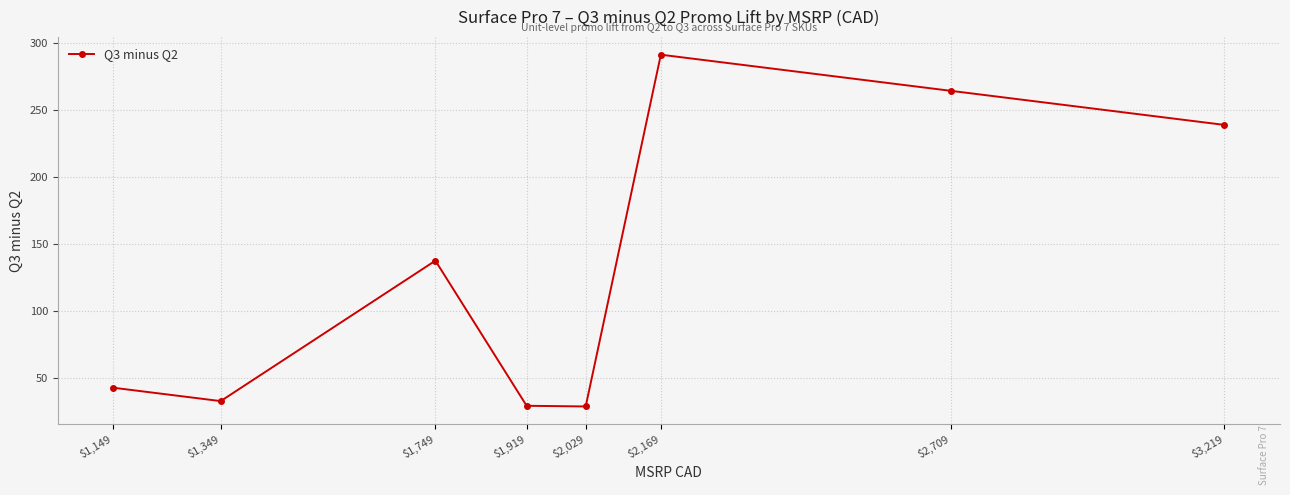

Is this an area chart (filled region under the line)?

No